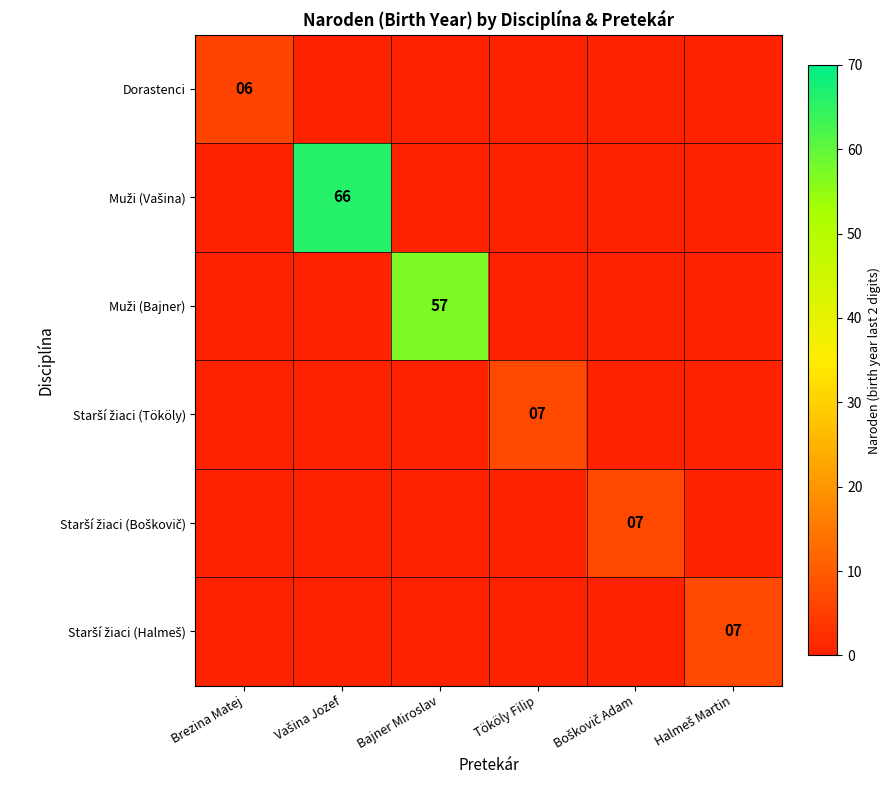

Is it true that Dorastenci equals 0 at Bajner Miroslav?

True